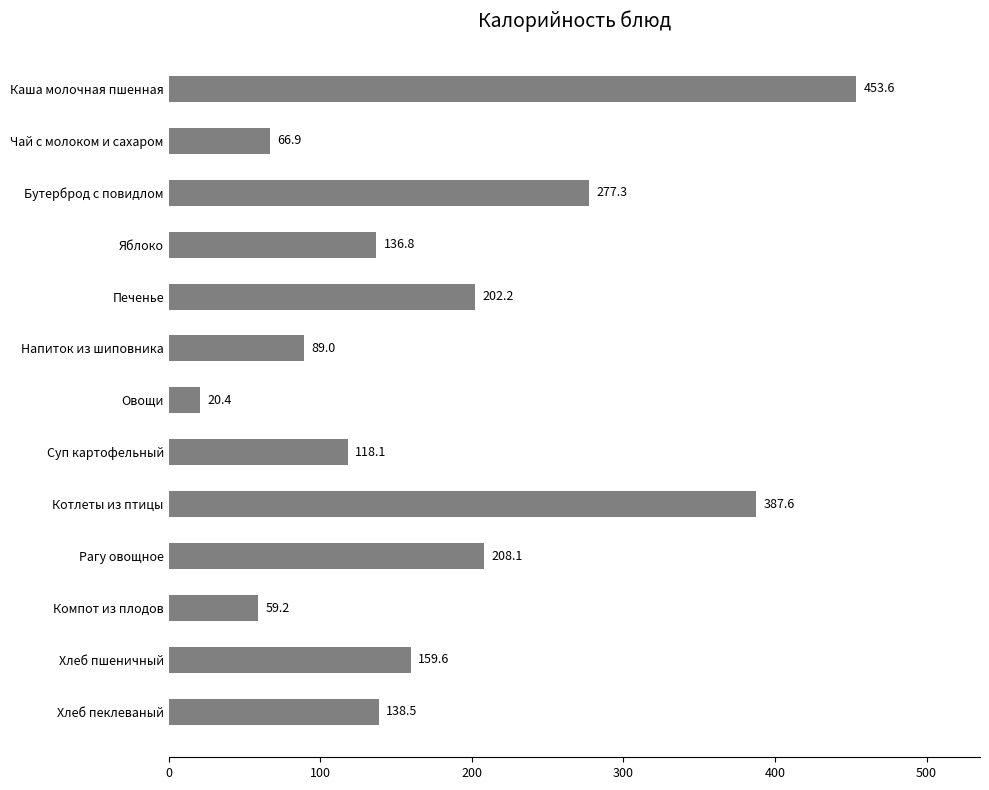

Which has a higher value, Компот из плодов or Котлеты из птицы?

Котлеты из птицы